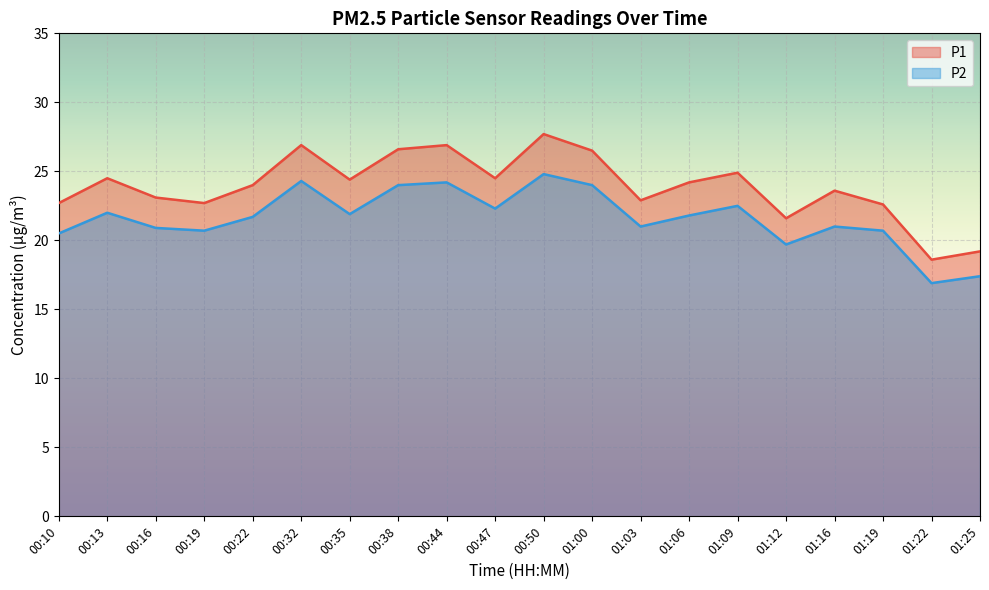

Rank the series at 01:03 from lowest to highest value.

P2, P1